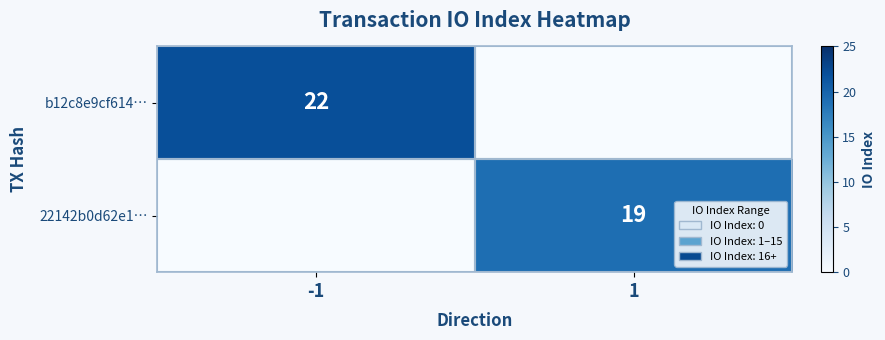

The 22142b0d62e1… series shows 29 at 1. True or false?

False